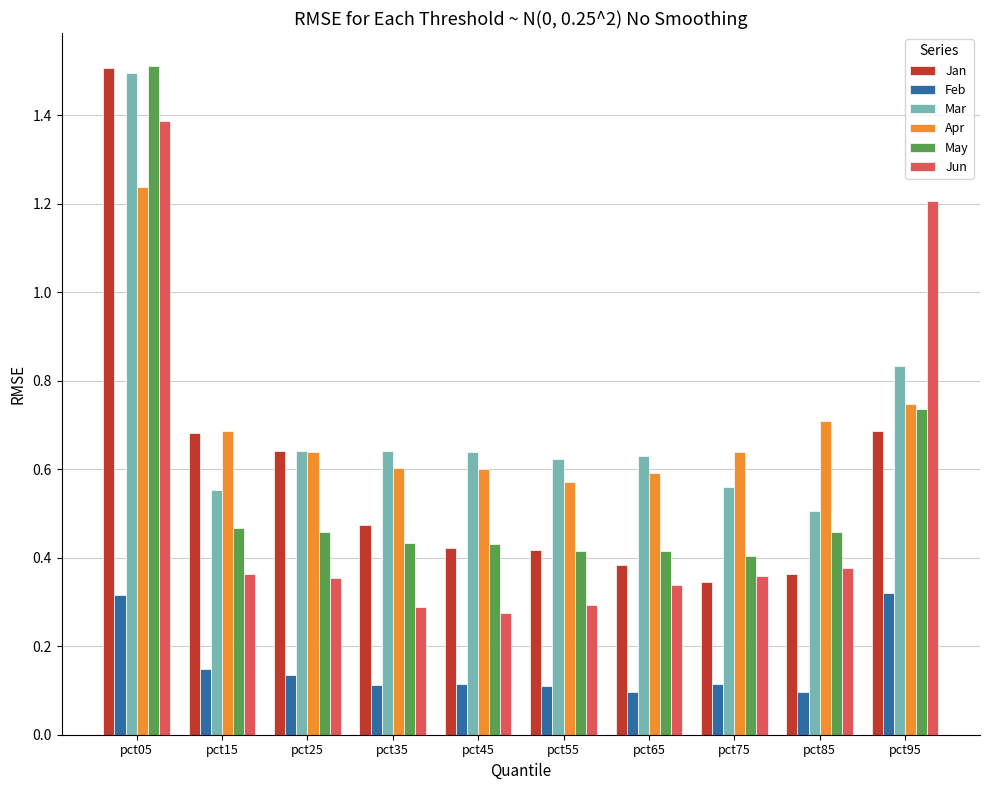

Which series changed the most between pct15 and pct85?

Jan